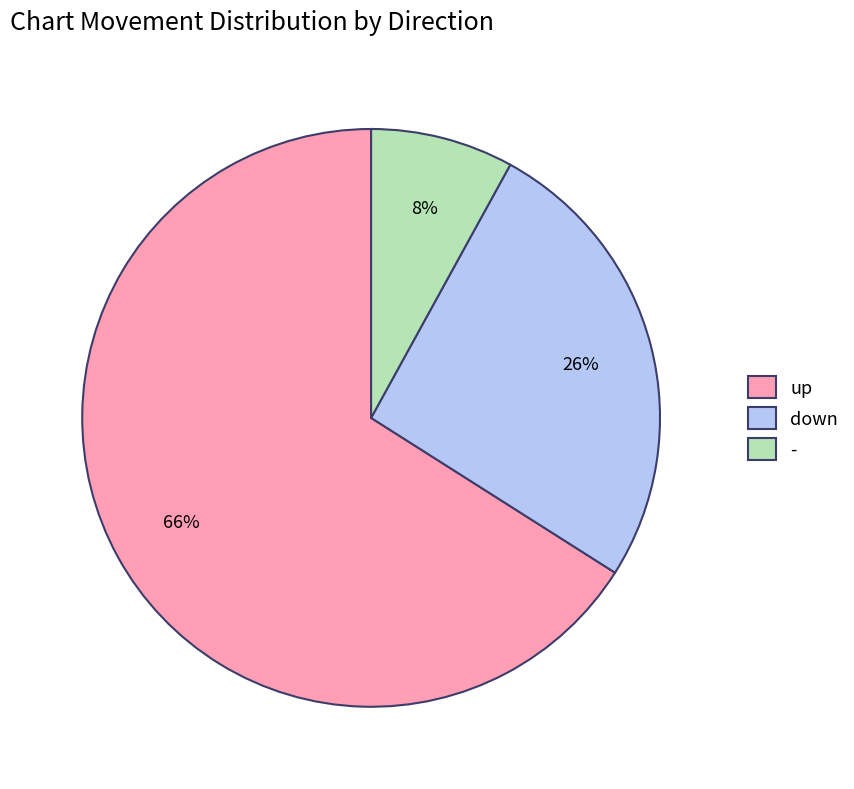

Is there a majority slice in this chart?

Yes